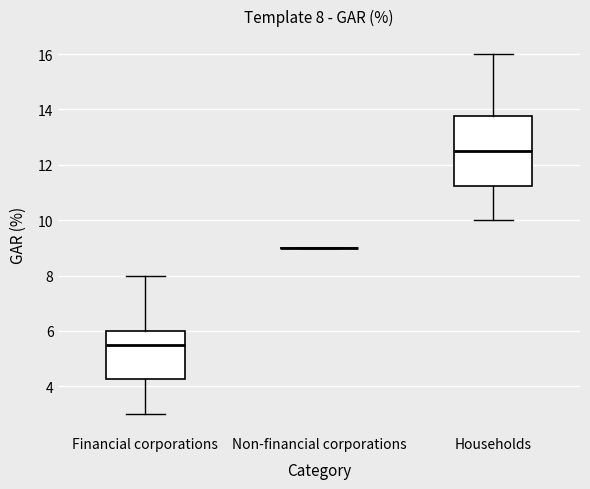

Comparing the boxes themselves (not the whiskers), which one is the tallest?

Households